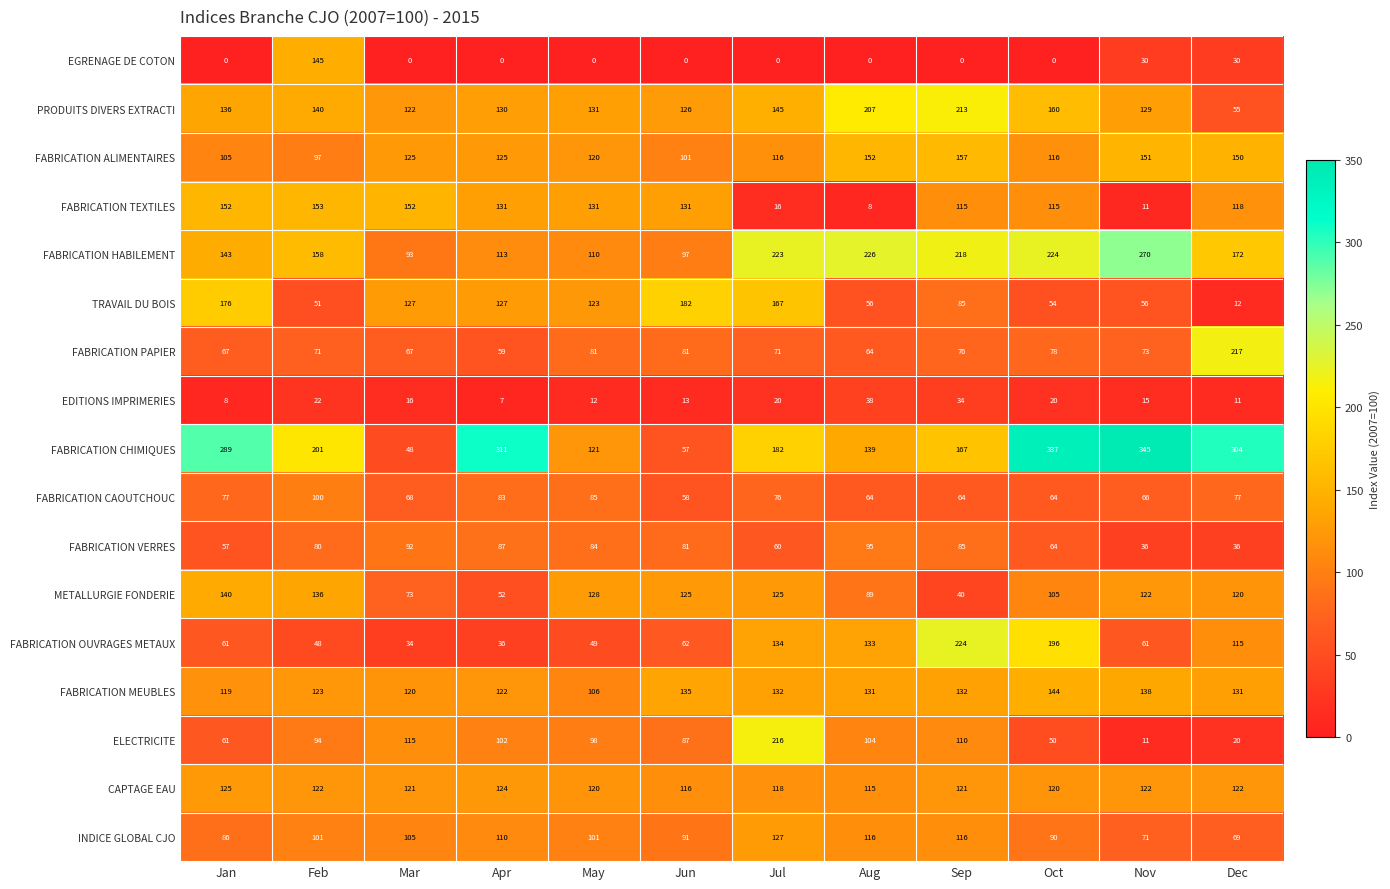

What is the difference between the maximum and minimum values in the INDICE GLOBAL CJO series?

58